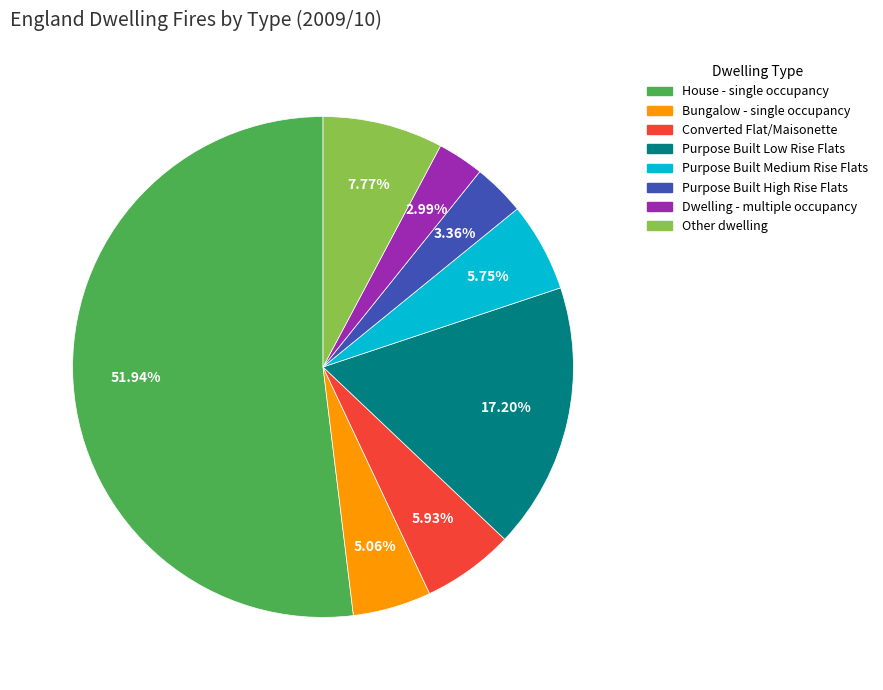

Is there a majority slice in this chart?

Yes